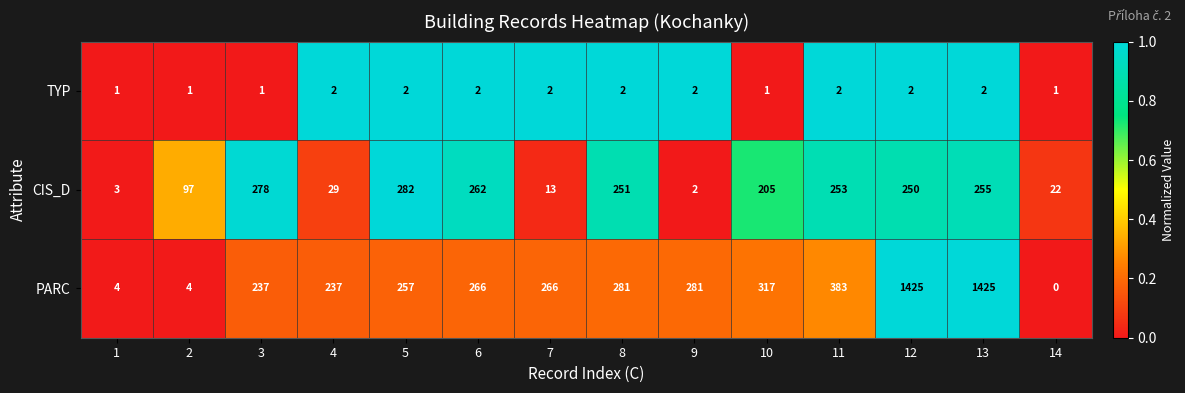

At which category is the sum across all series the highest?

13